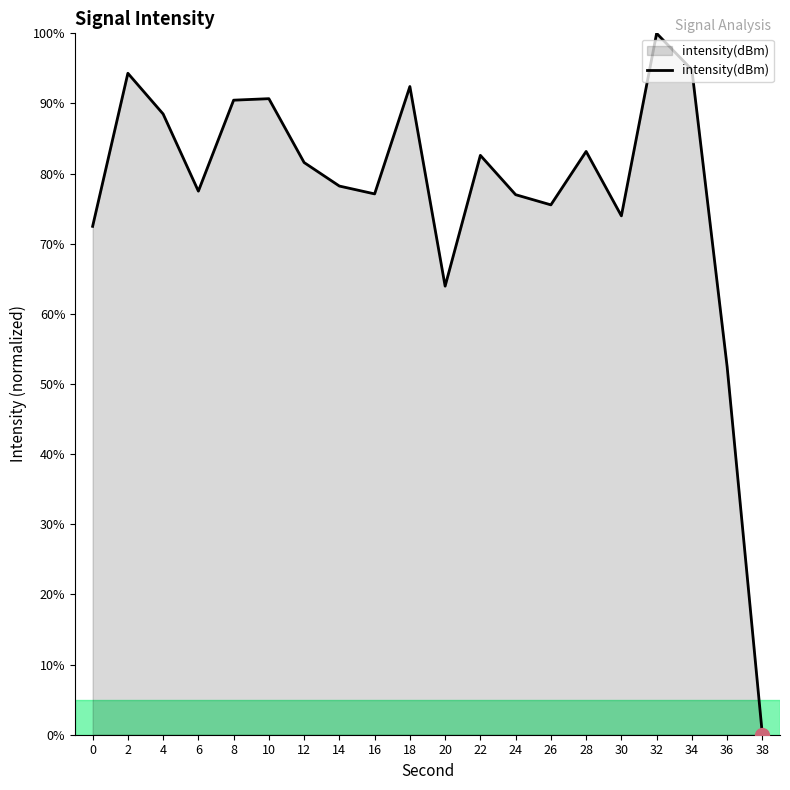

At which label is the value closest to 50?

36